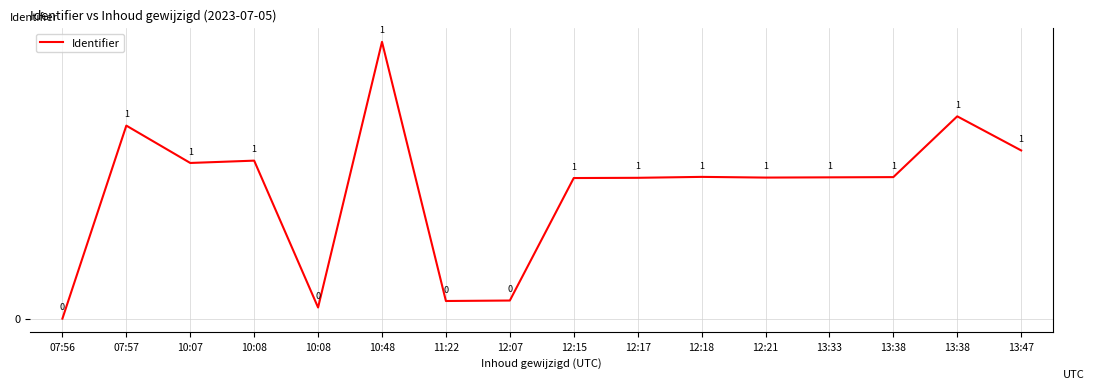

How many lines are shown in the chart?

1